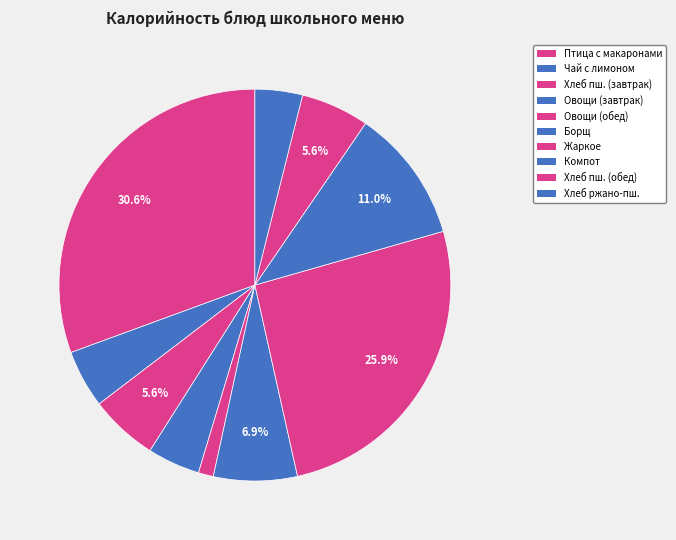

Is there a majority slice in this chart?

No